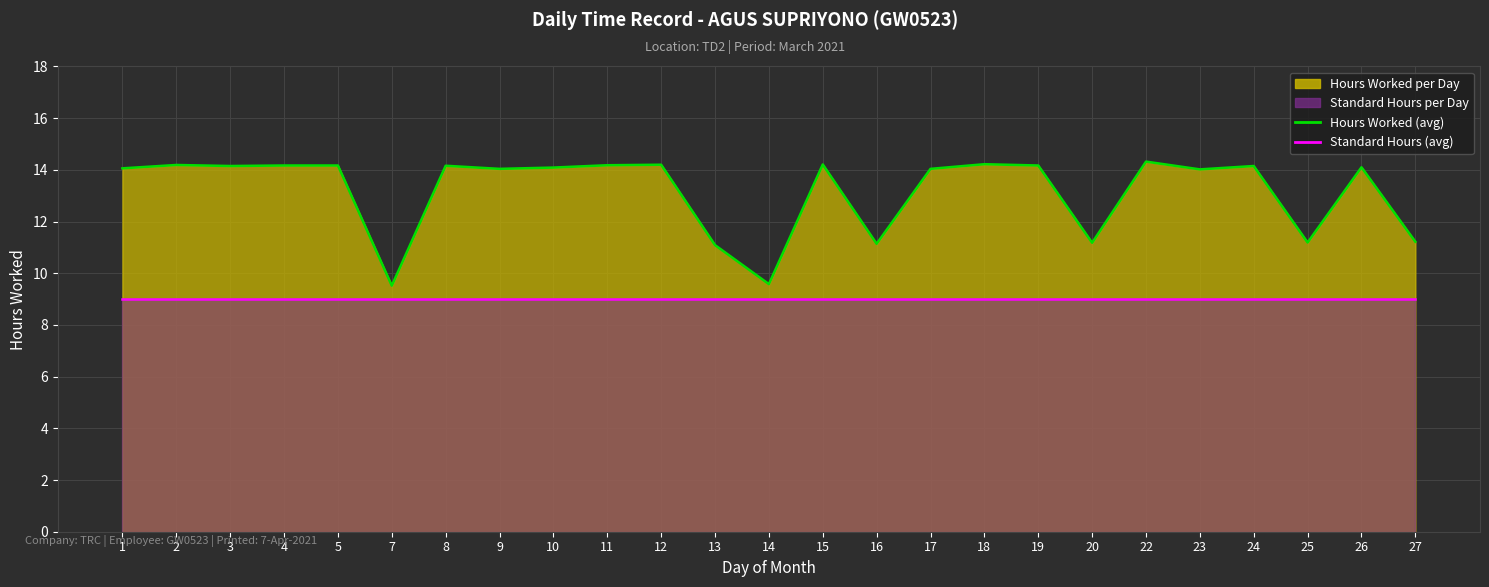

Does the chart display data point markers on the line(s)?

No